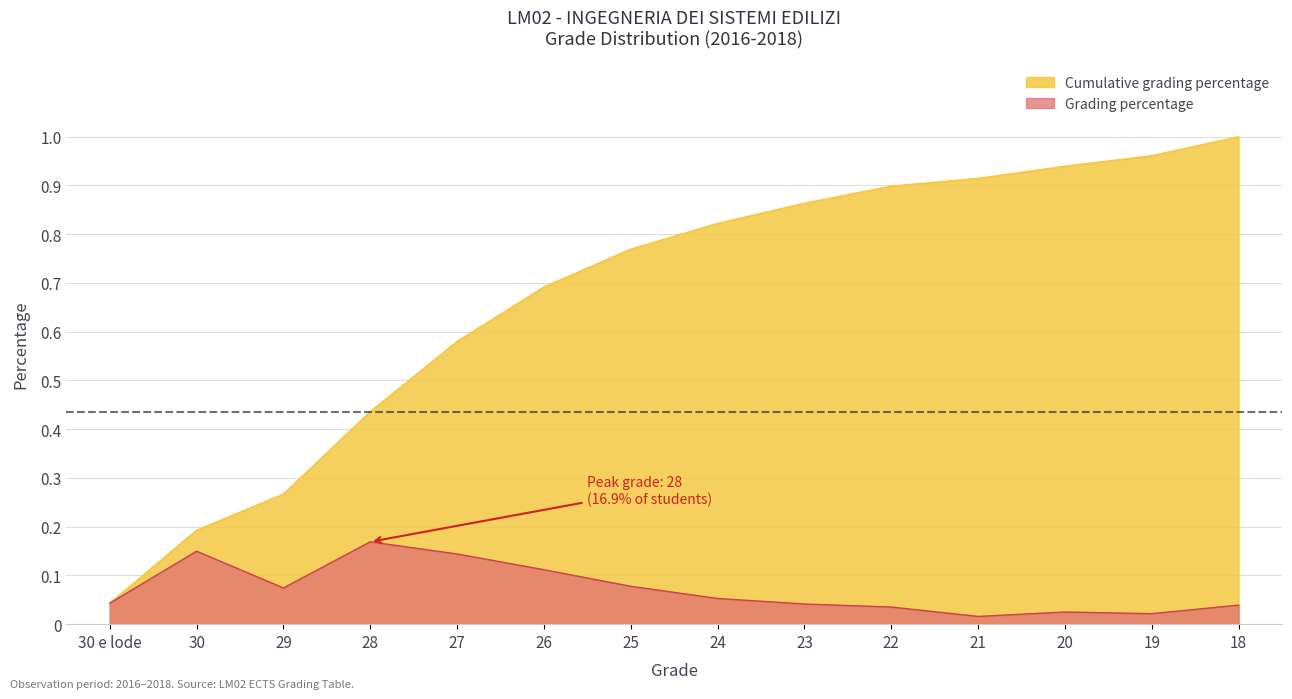

At 18, list the series in order from smallest to largest.

Grading percentage, Cumulative grading percentage